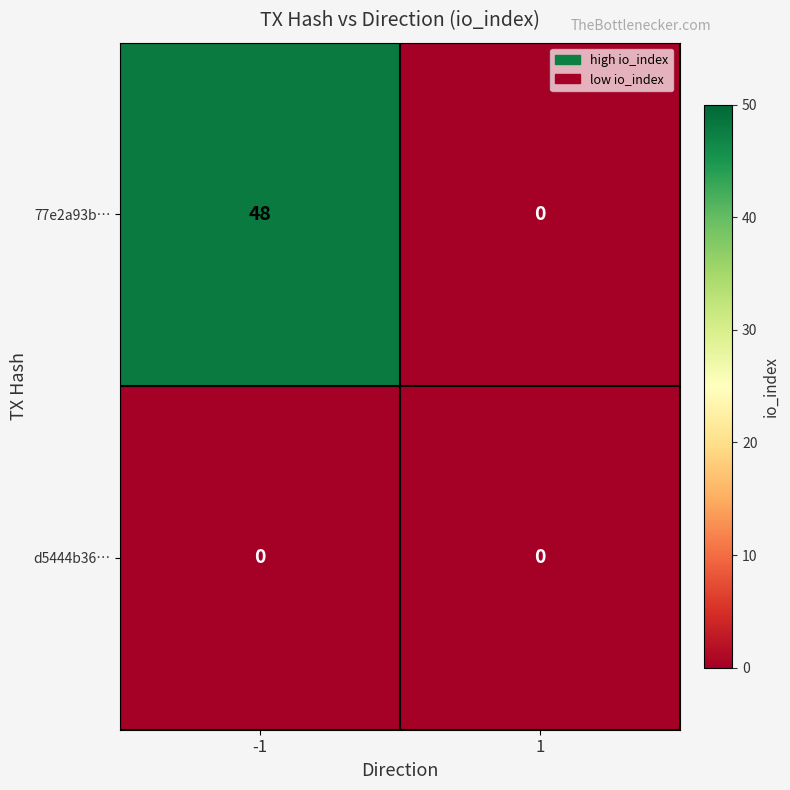

At which category does the chart reach its peak across all series?

-1